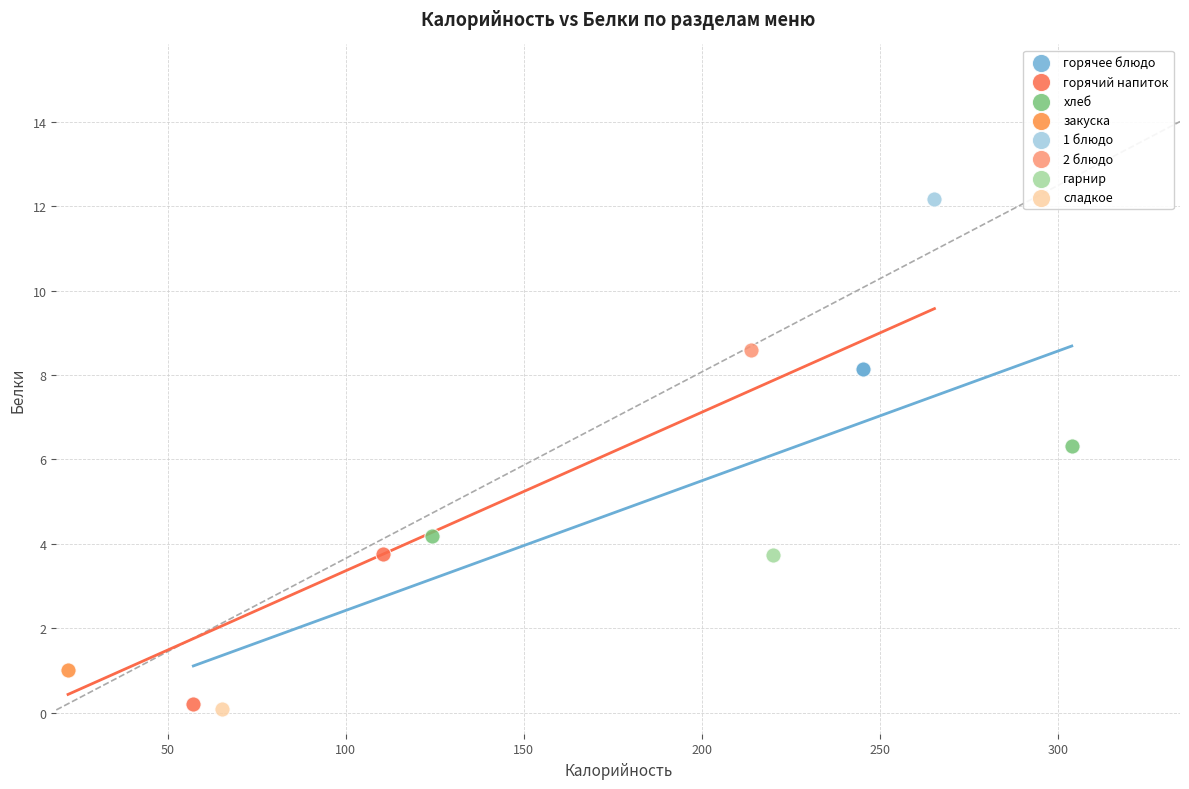

What are all the series names shown in the legend?

горячее блюдо, горячий напиток, хлеб, закуска, 1 блюдо, 2 блюдо, гарнир, сладкое